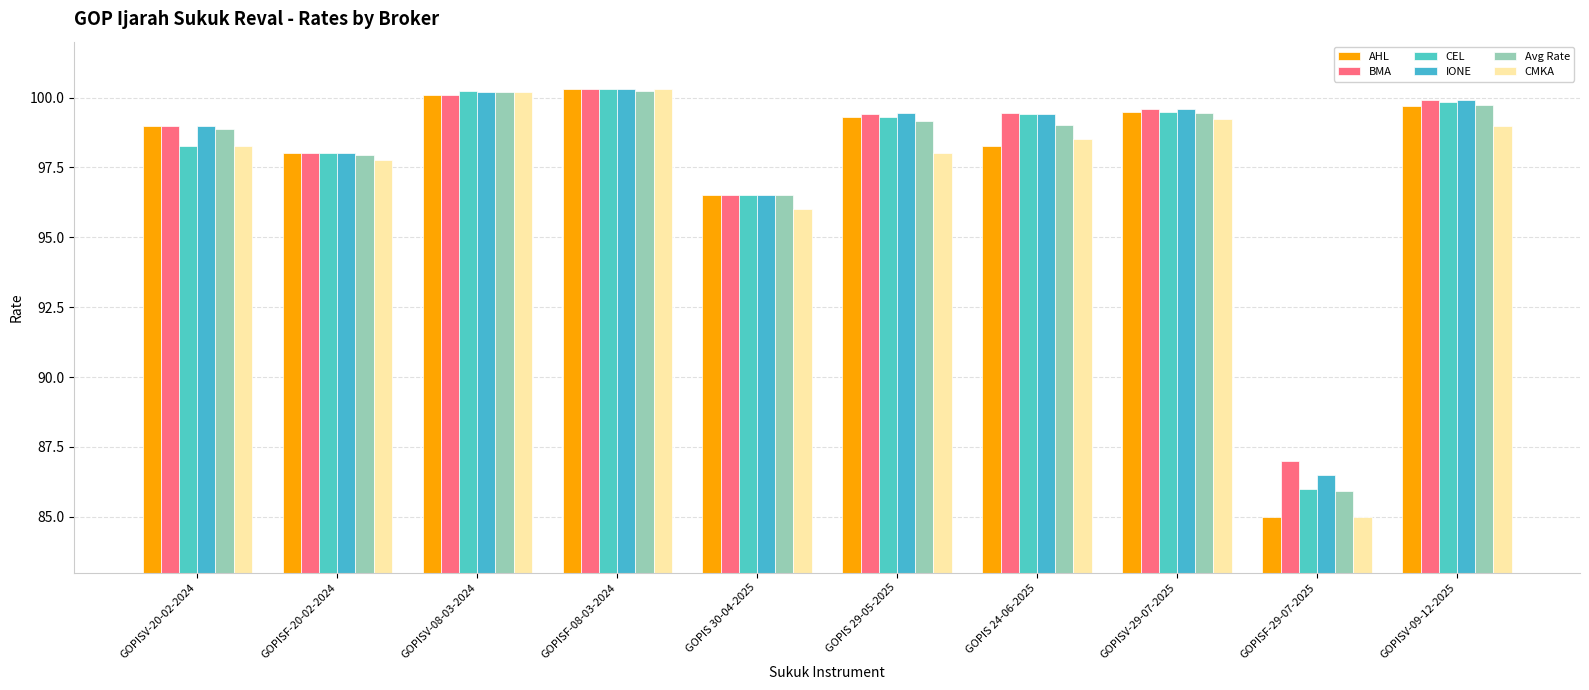

What are all the series names shown in the legend?

AHL, BMA, CEL, IONE, Avg Rate, CMKA